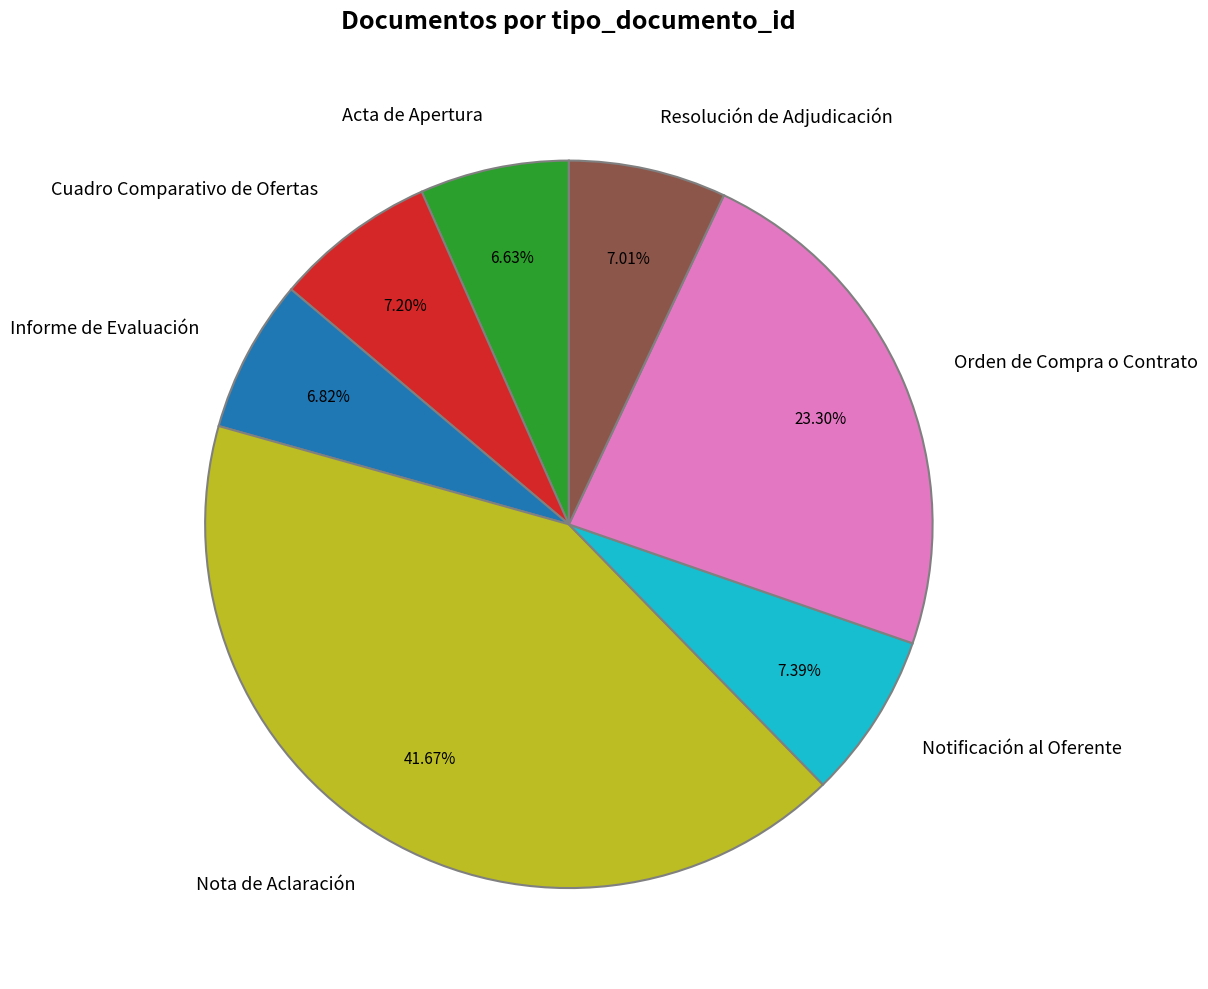

What is the ratio of the value at Nota de Aclaración to the value at Cuadro Comparativo de Ofertas?

5.8